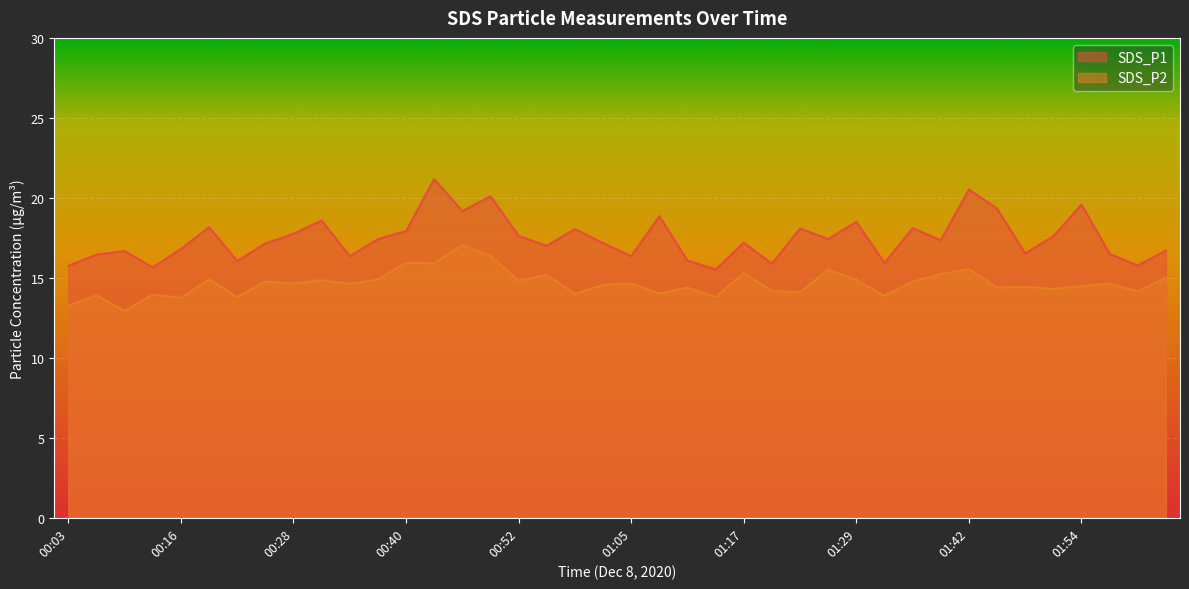

What is the average value of the SDS_P2 series?

14.6